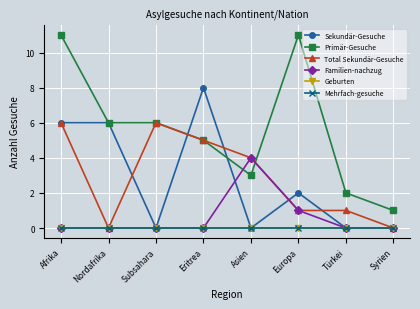

How many interior local peaks does the Sekundär-Gesuche series have?

2